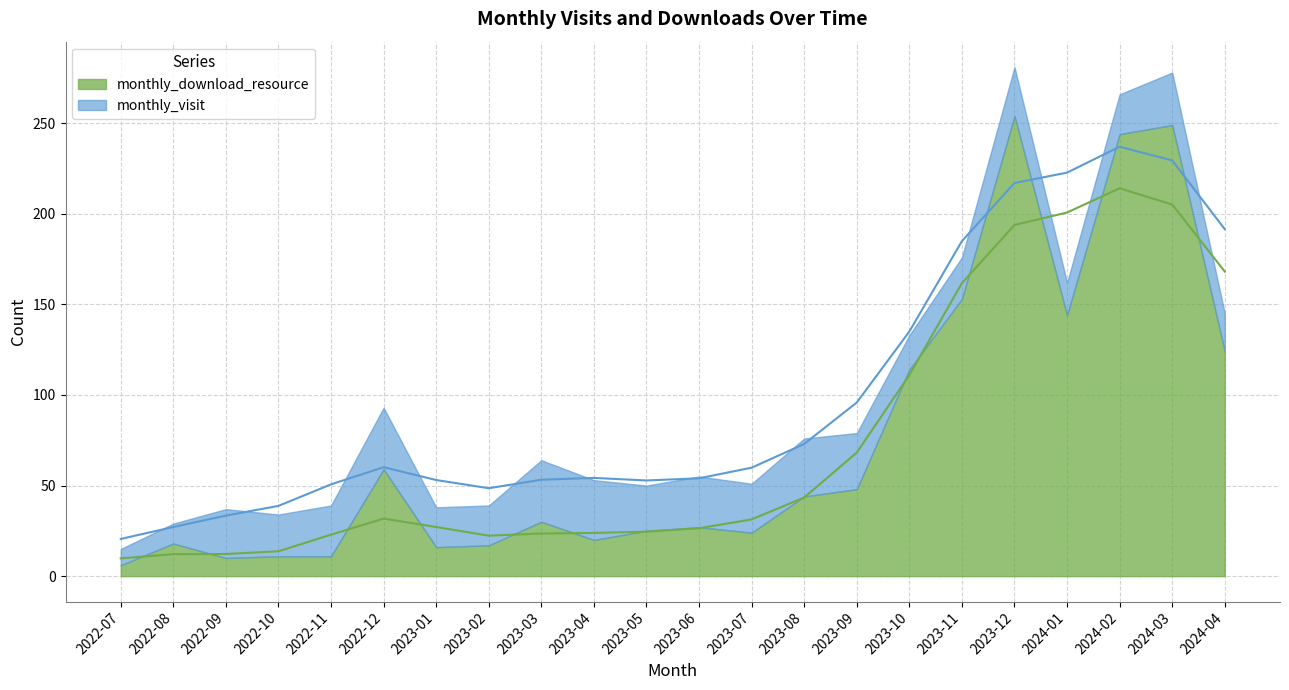

How many data points in monthly_download_resource are less than 30?

11